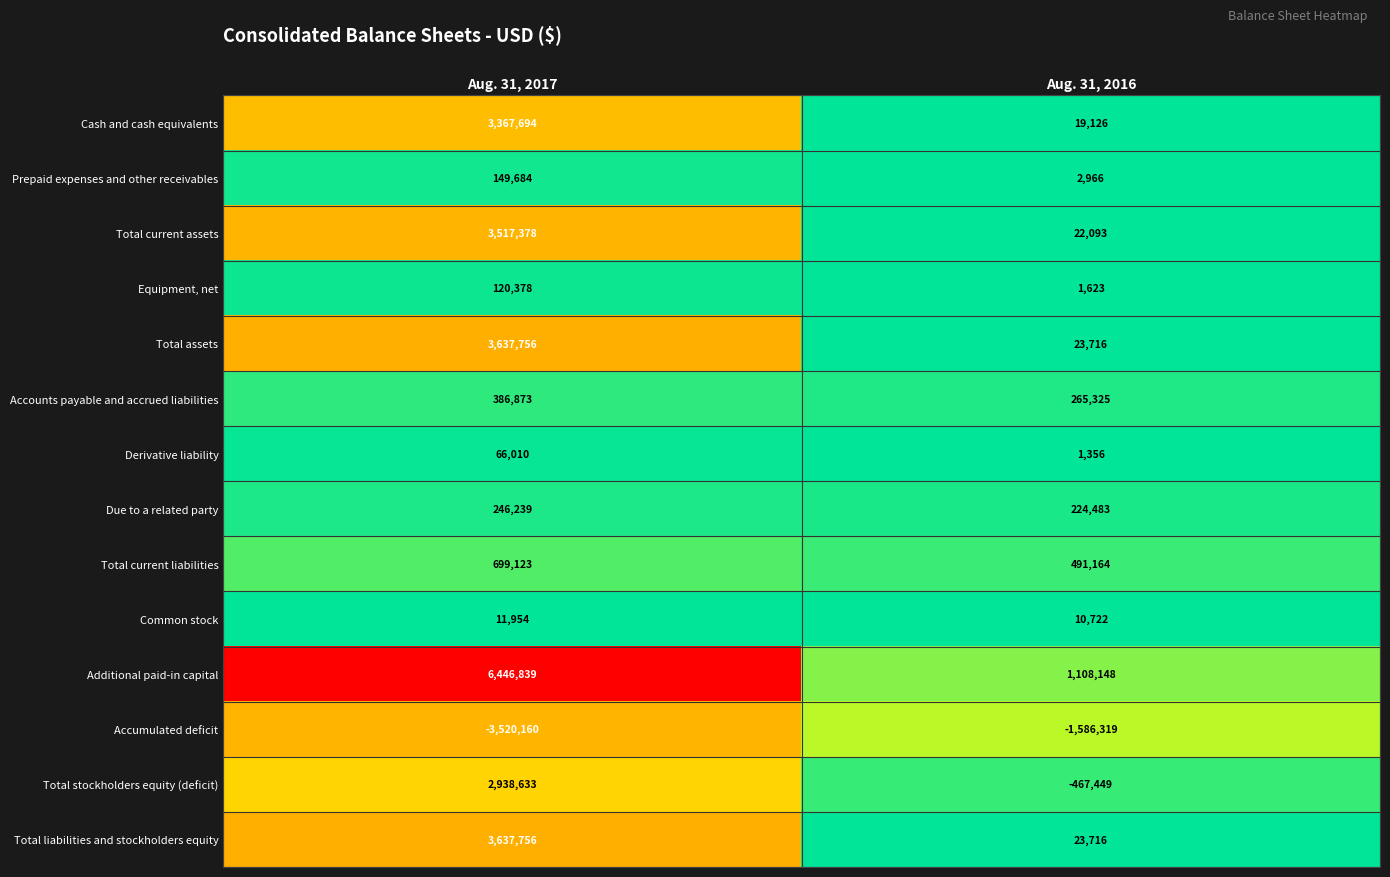

The value of Cash and cash equivalents at Aug. 31, 2017 is 3367694. True or false?

True